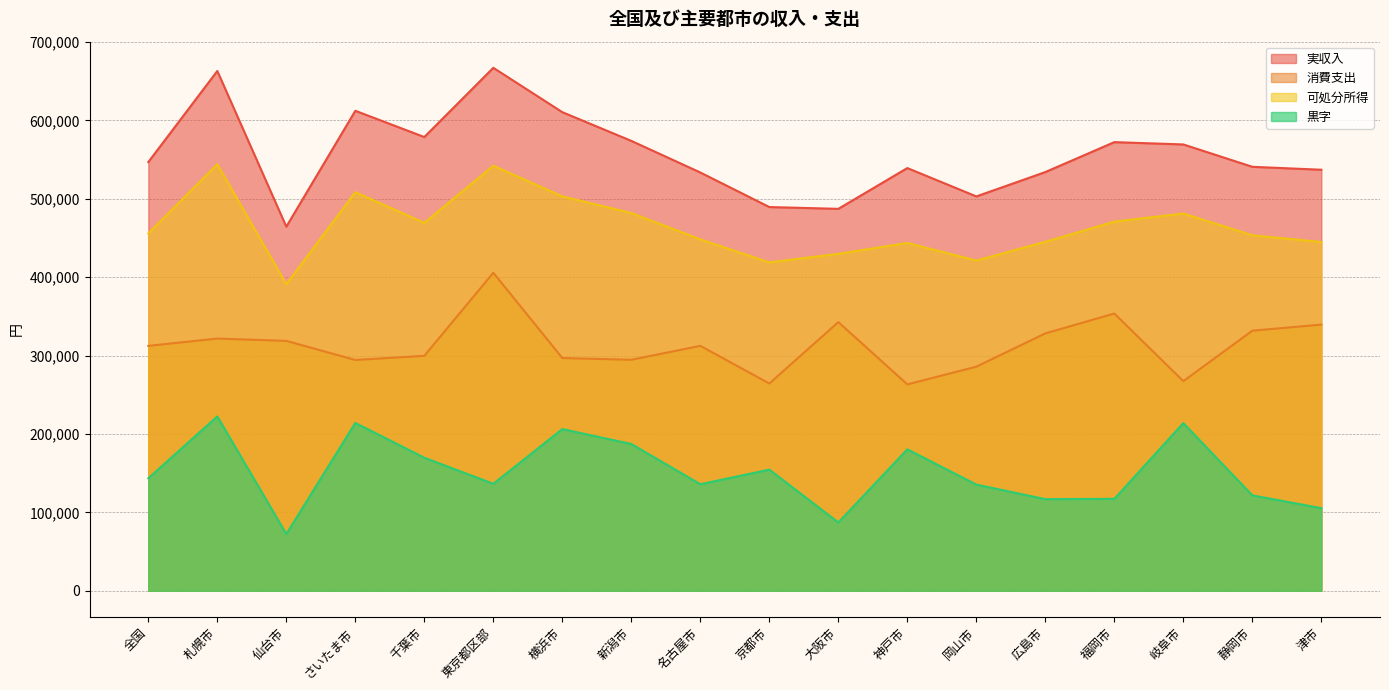

At which category does 黒字 reach its first local peak?

札幌市